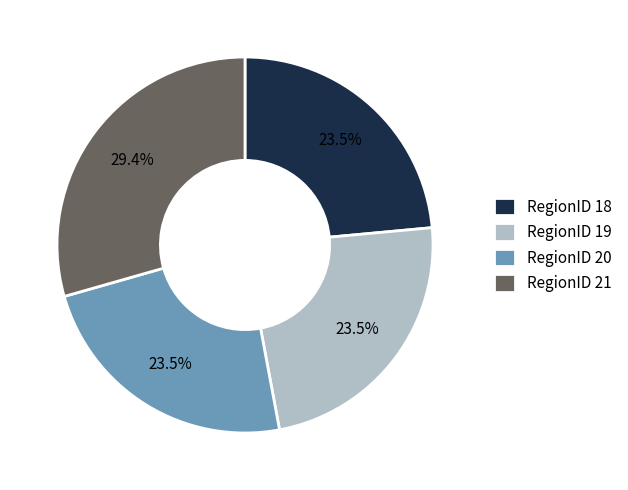

Approximately how many times larger is the value at RegionID 18 compared to RegionID 20?

1.0